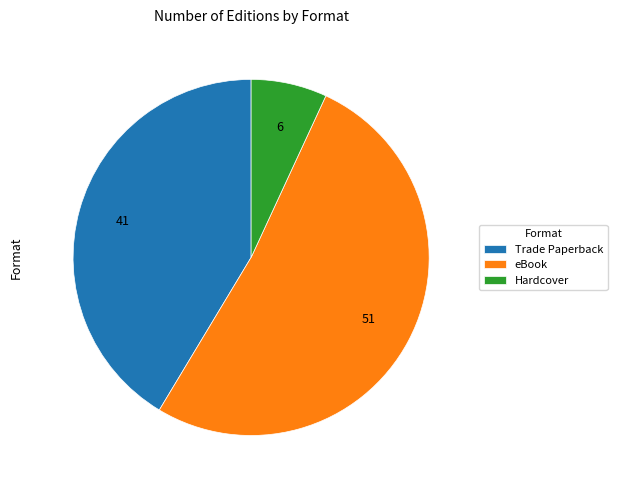

Is the sum of eBook and Hardcover greater than half?

Yes